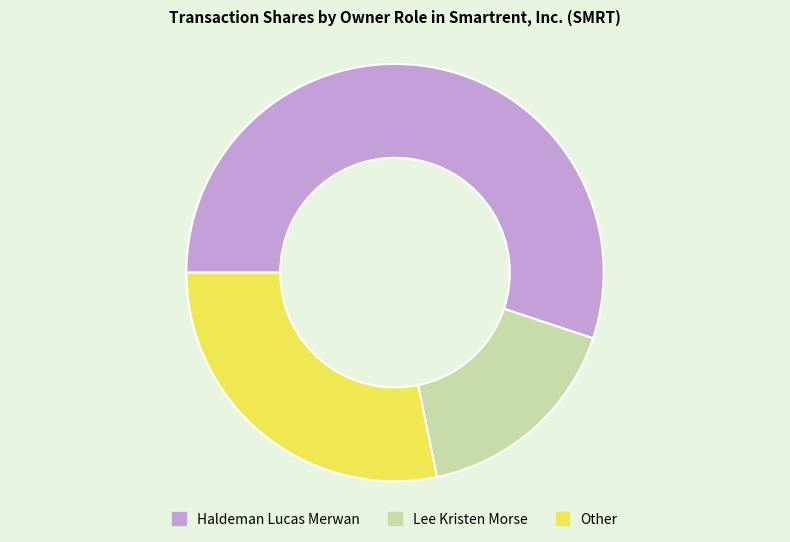

Count the number of slices in the pie.

3